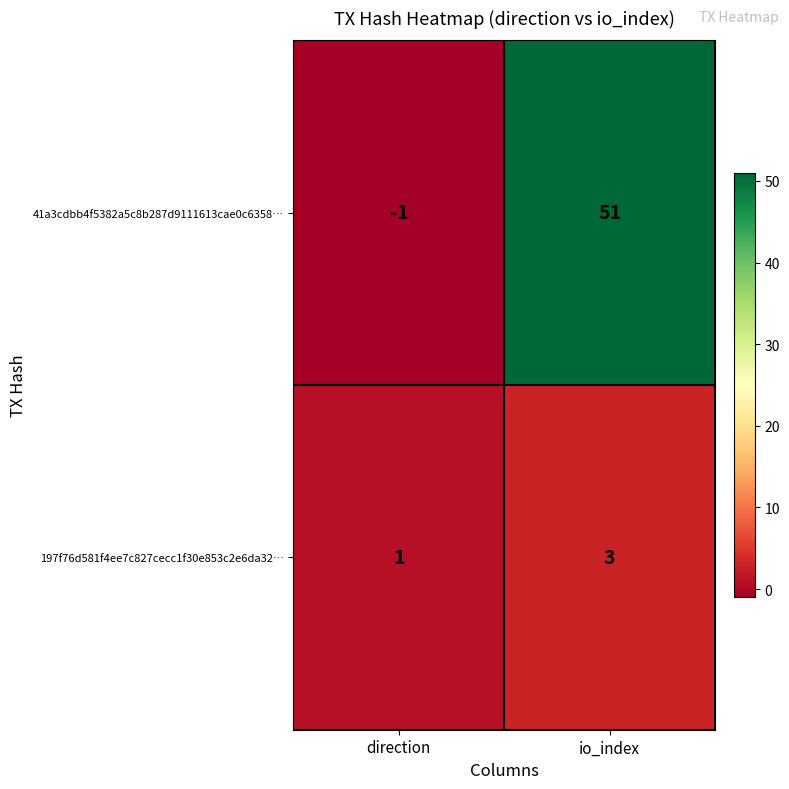

Count the number of data series in this chart.

2